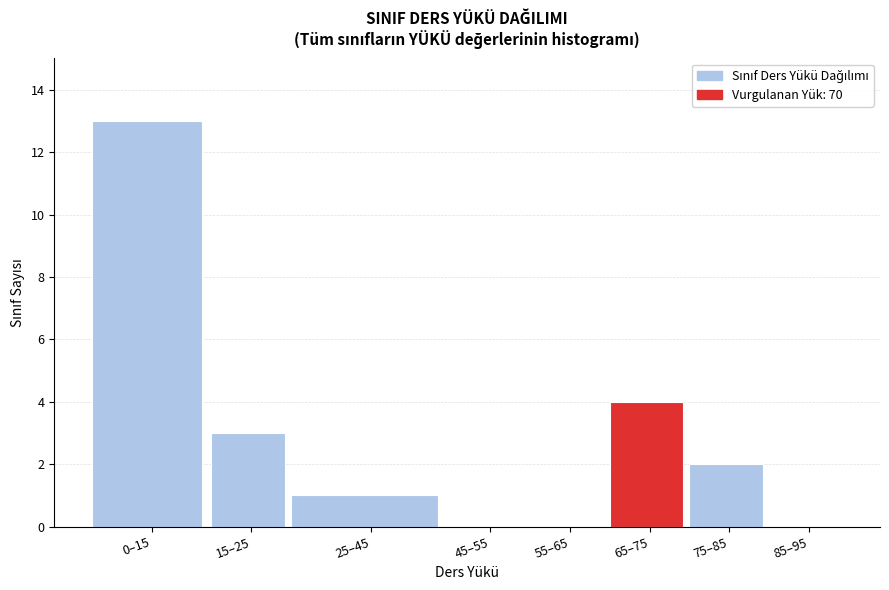

Reading right to left, what are all the values shown in this chart?

85–95=0	75–85=2	65–75=4	55–65=0	45–55=0	25–45=1	15–25=3	0–15=13